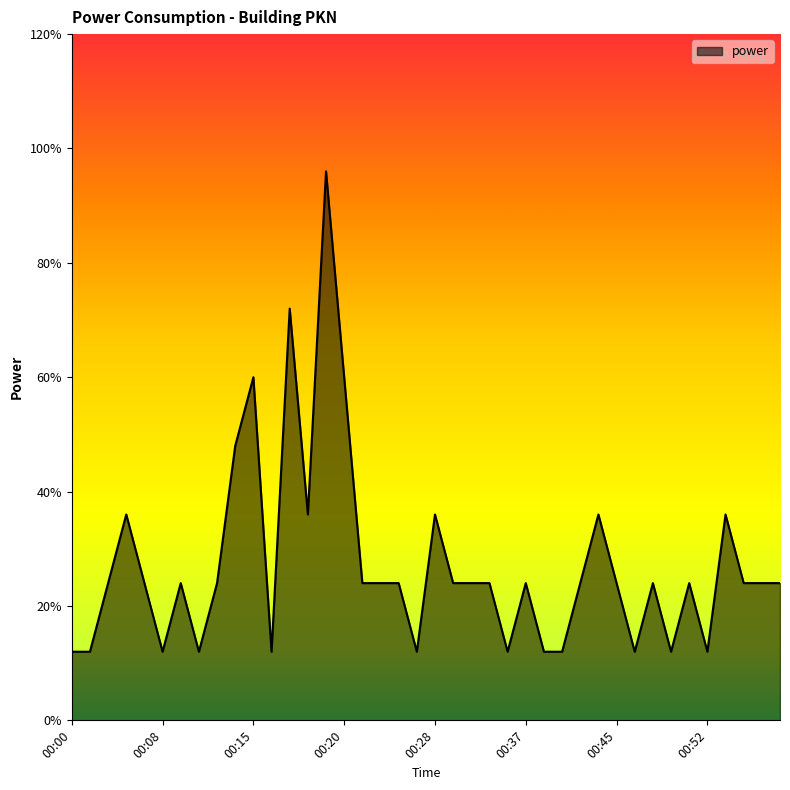

Does the chart have visible grid lines?

No